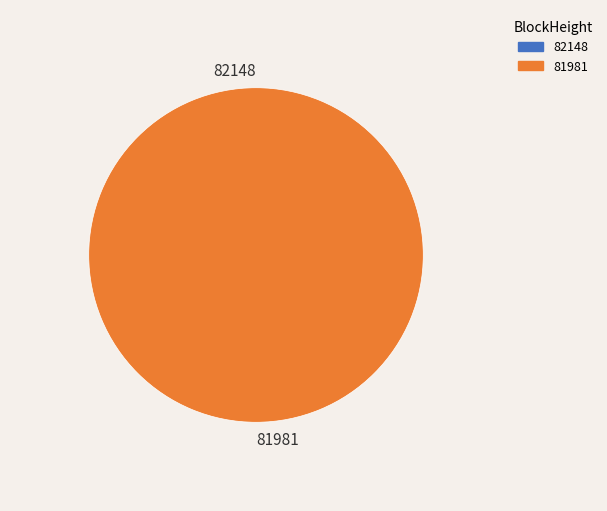

Count the number of slices in the pie.

2